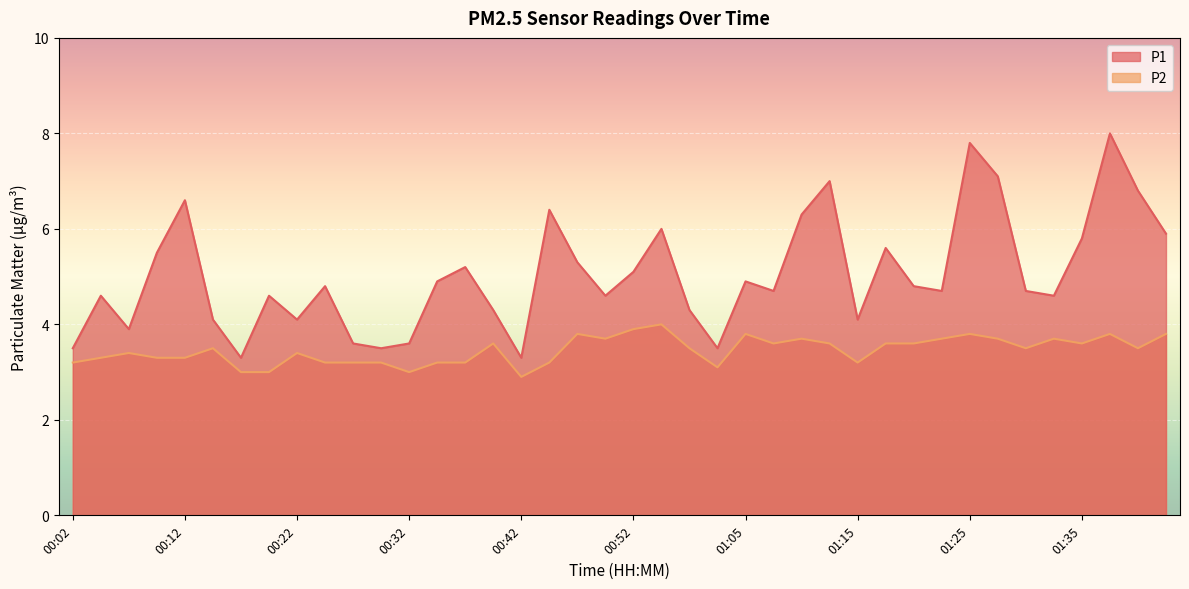

Count the number of data series in this chart.

2